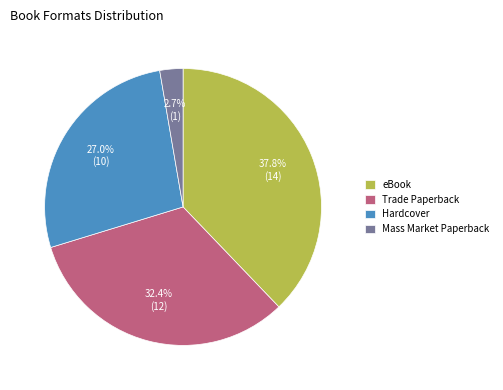

Does Hardcover account for over 50% of the chart?

No